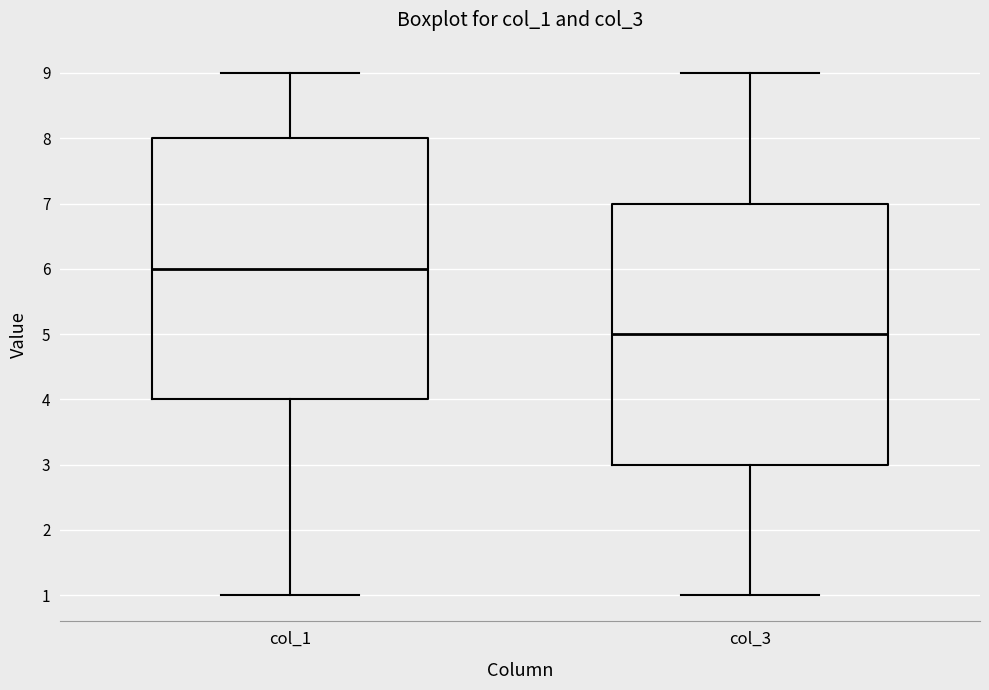

Reading left to right, read every box against the y-axis: the position of its median line, the range the box covers, and the ends of its whiskers. The values are not printed on the chart, so give them approximately, as read against the axis.

col_1: median 6, box 4 to 8, whiskers 1 to 9
col_3: median 5, box 3 to 7, whiskers 1 to 9